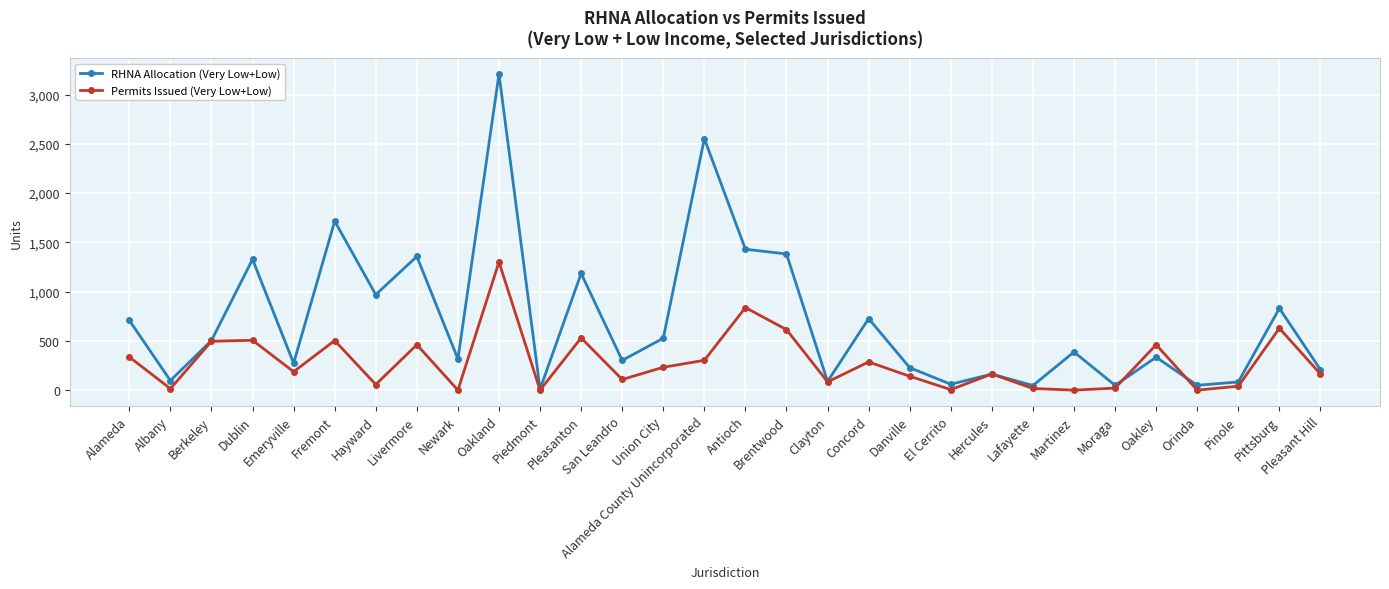

What is the difference between the maximum and minimum values in the Permits Issued (Very Low+Low) series?

1300